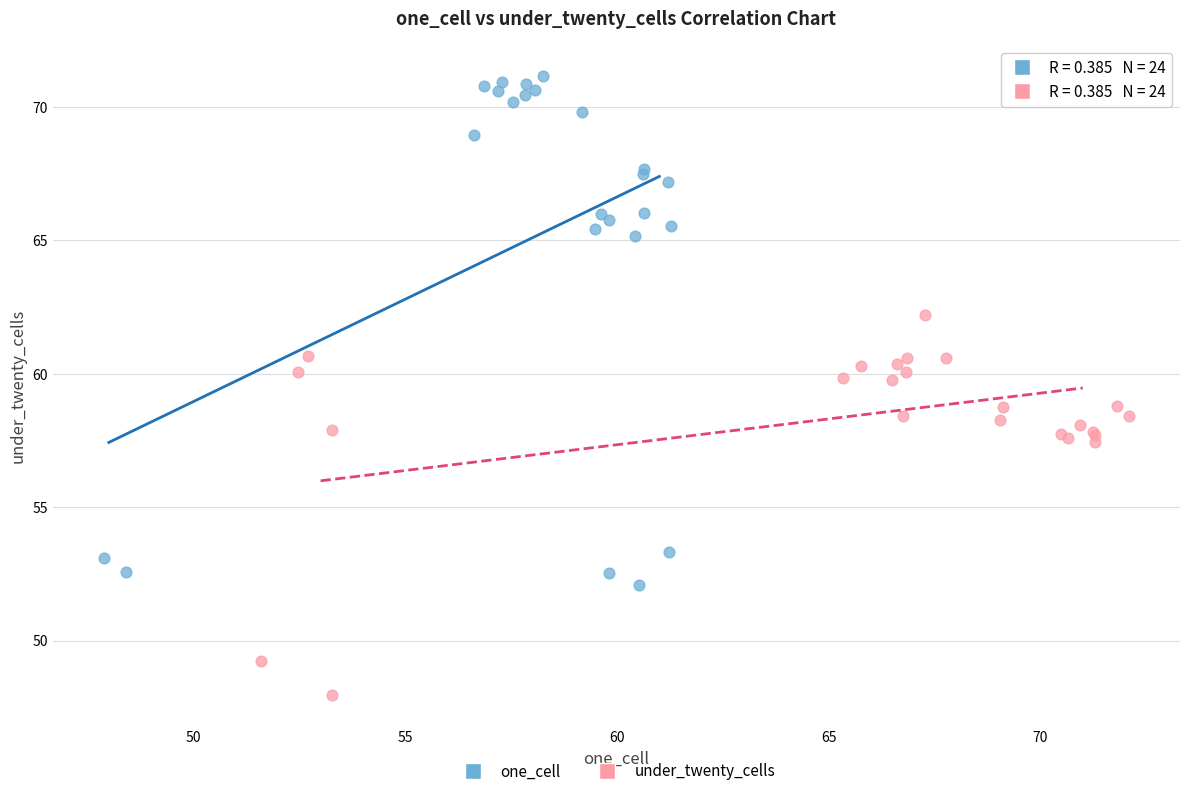

Which series contains the lowest Y value?

under_twenty_cells